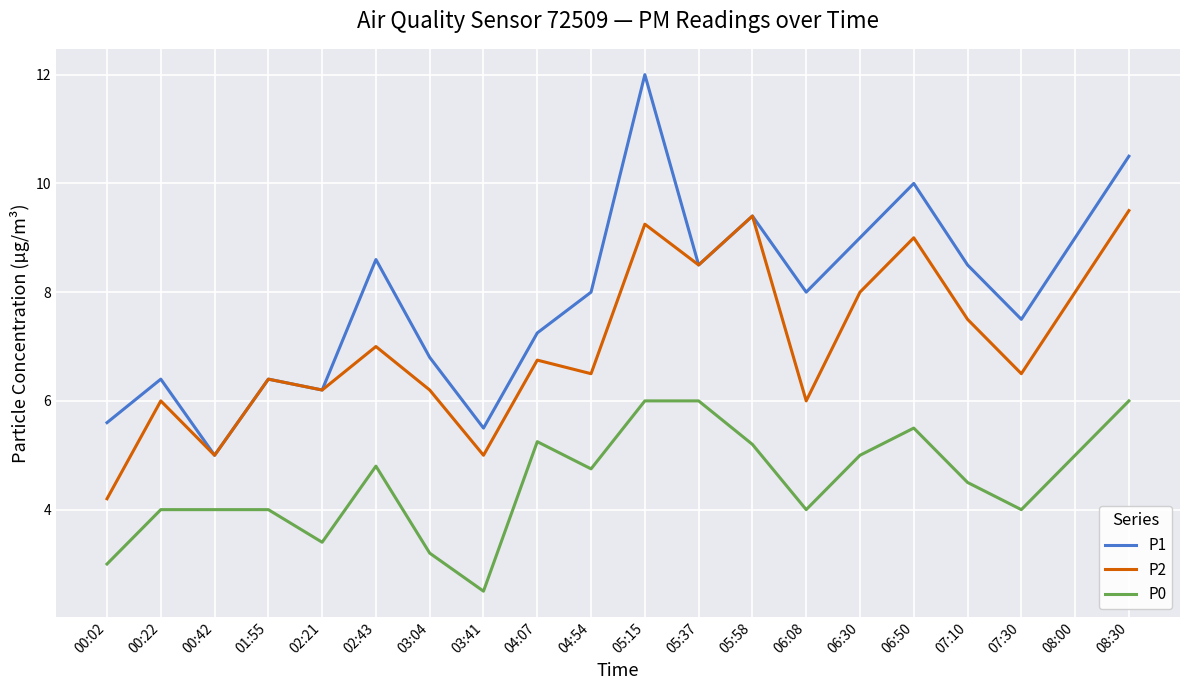

True or false: P2 has more than 2 interior local peaks.

True